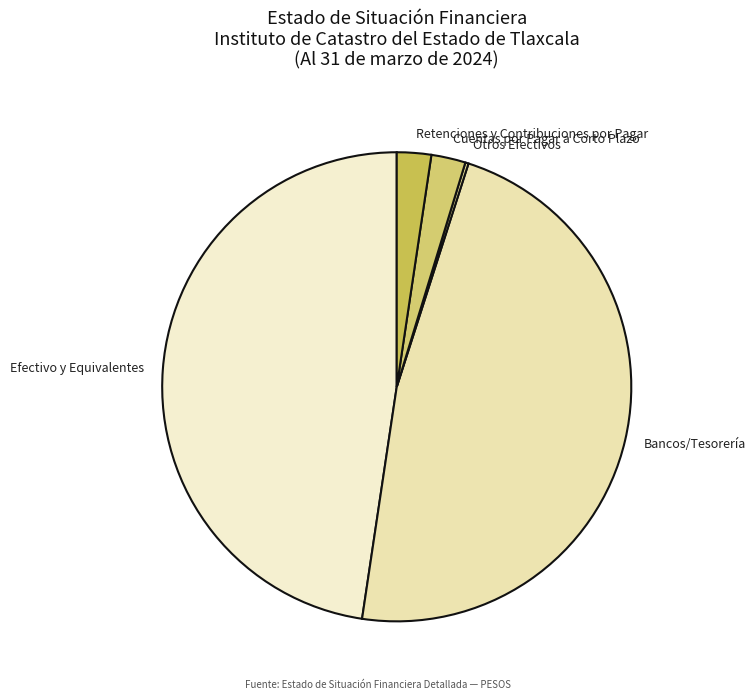

The Cuentas por Pagar a Corto Plazo slice represents 2% of the pie. True or false?

True